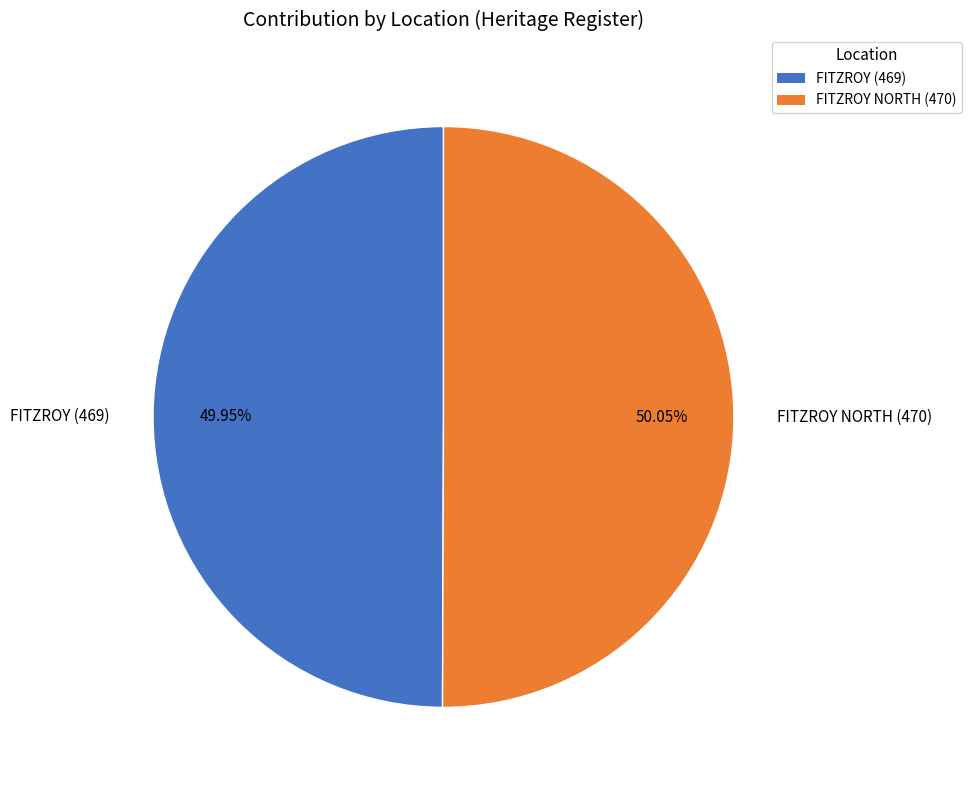

Is there any slice that represents more than half of the pie?

Yes